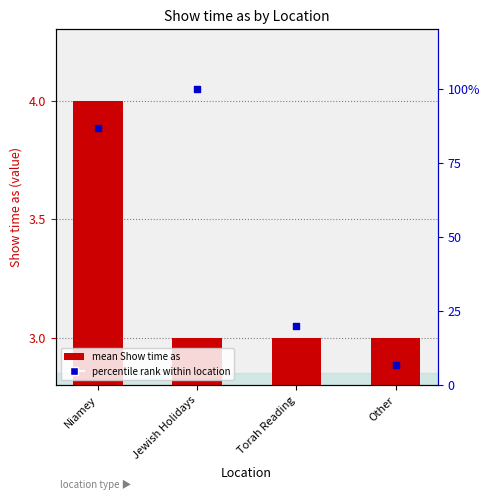

Is the value of percentile rank within location at Other greater than the value of mean Show time as at Jewish Holidays?

Yes